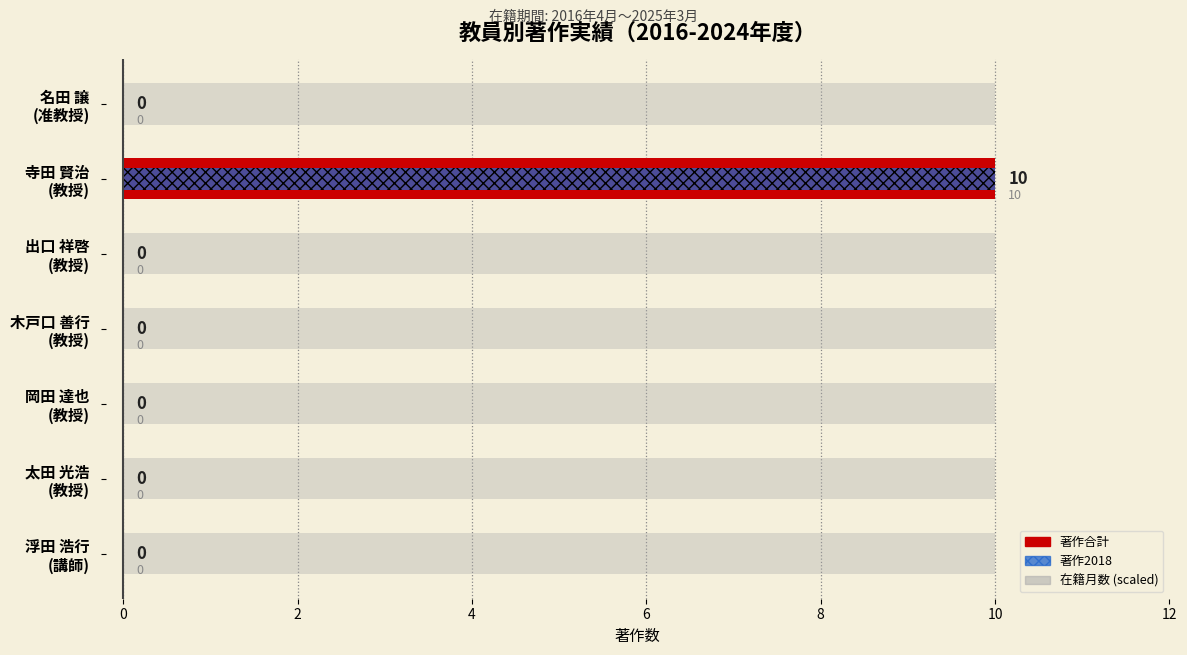

List the series in order of their peak value, lowest first.

在籍月数 (scaled), 著作合計, 著作2018